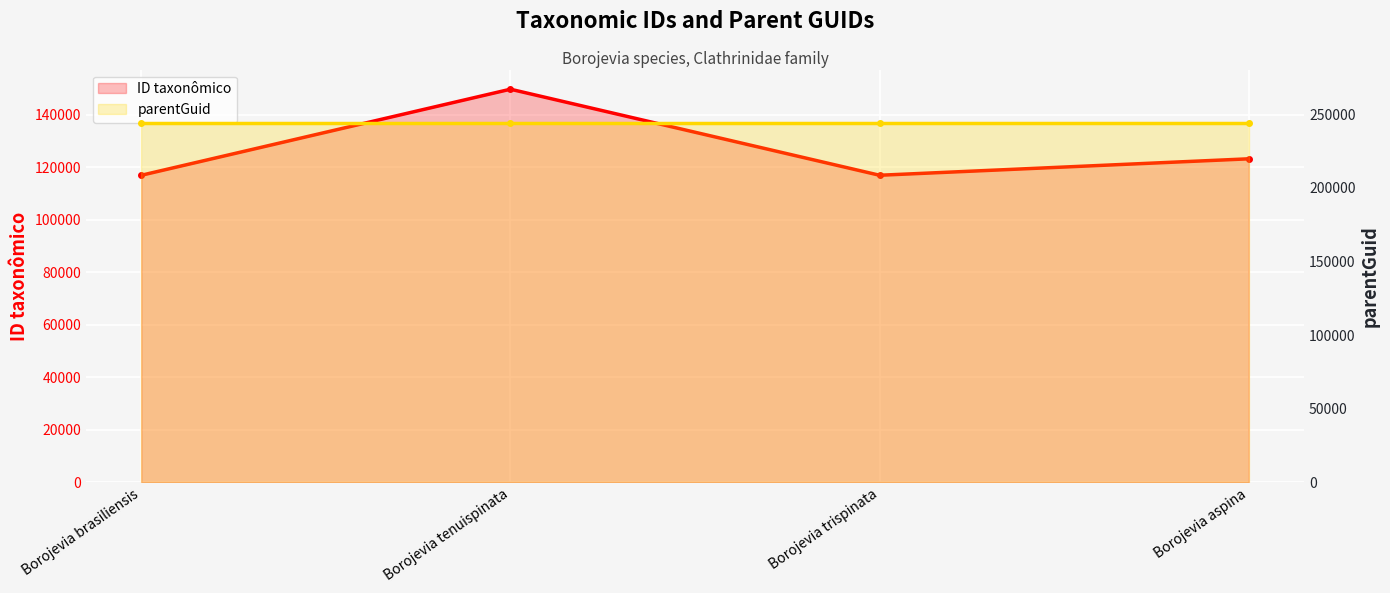

What is the sum of all parentGuid values?

975616